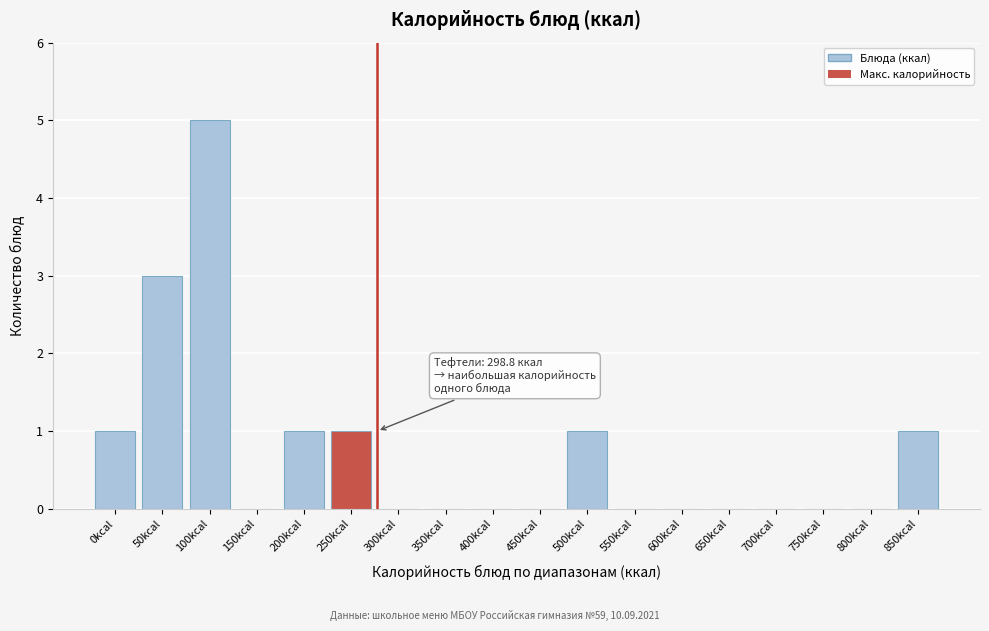

Reading left to right, transcribe all the data shown in this chart.

0kcal=1	50kcal=3	100kcal=5	150kcal=0	200kcal=1	250kcal=1	300kcal=0	350kcal=0	400kcal=0	450kcal=0	500kcal=1	550kcal=0	600kcal=0	650kcal=0	700kcal=0	750kcal=0	800kcal=0	850kcal=1